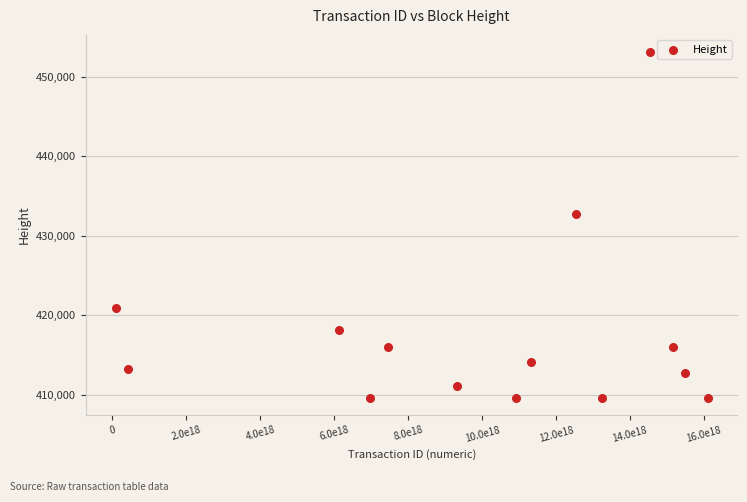

What is the range of X values (max minus min)?

16012685626165776384